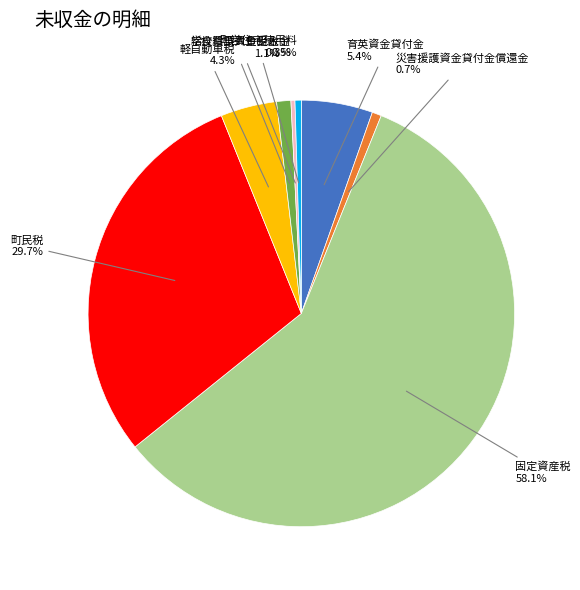

Is there any slice that represents more than half of the pie?

Yes